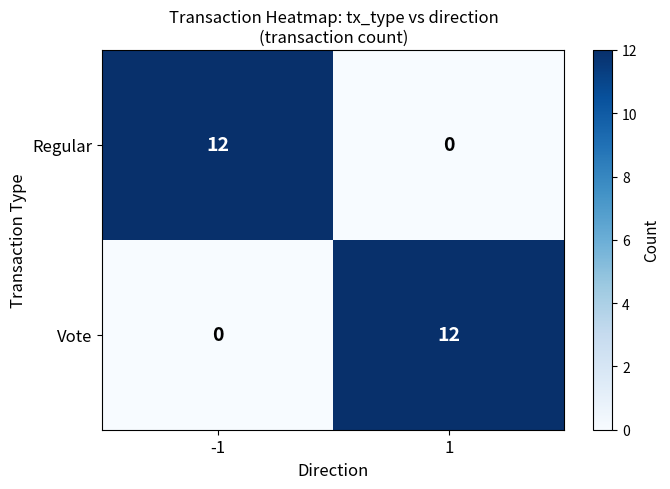

The value of Vote at 1 is 5. True or false?

False